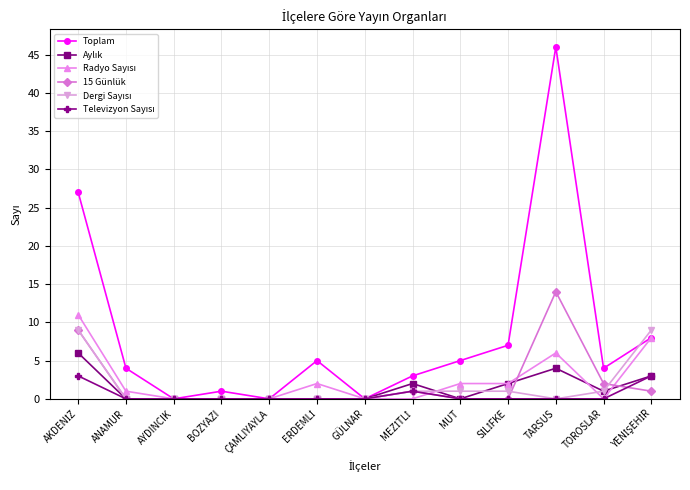

What is the spread (max minus min) of values at TOROSLAR?

4